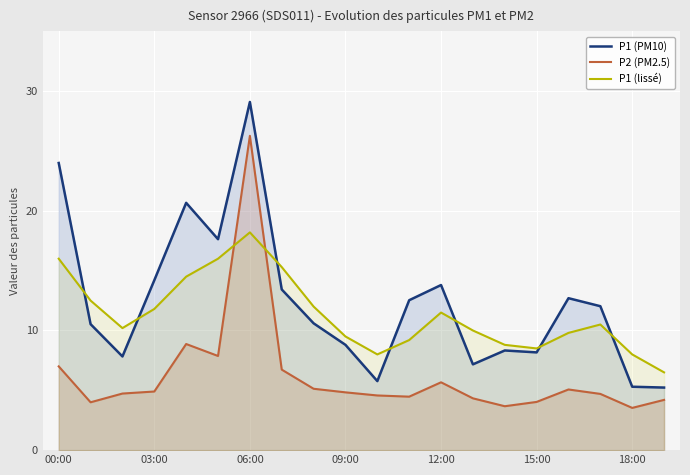

What is the smallest value displayed?

3.5